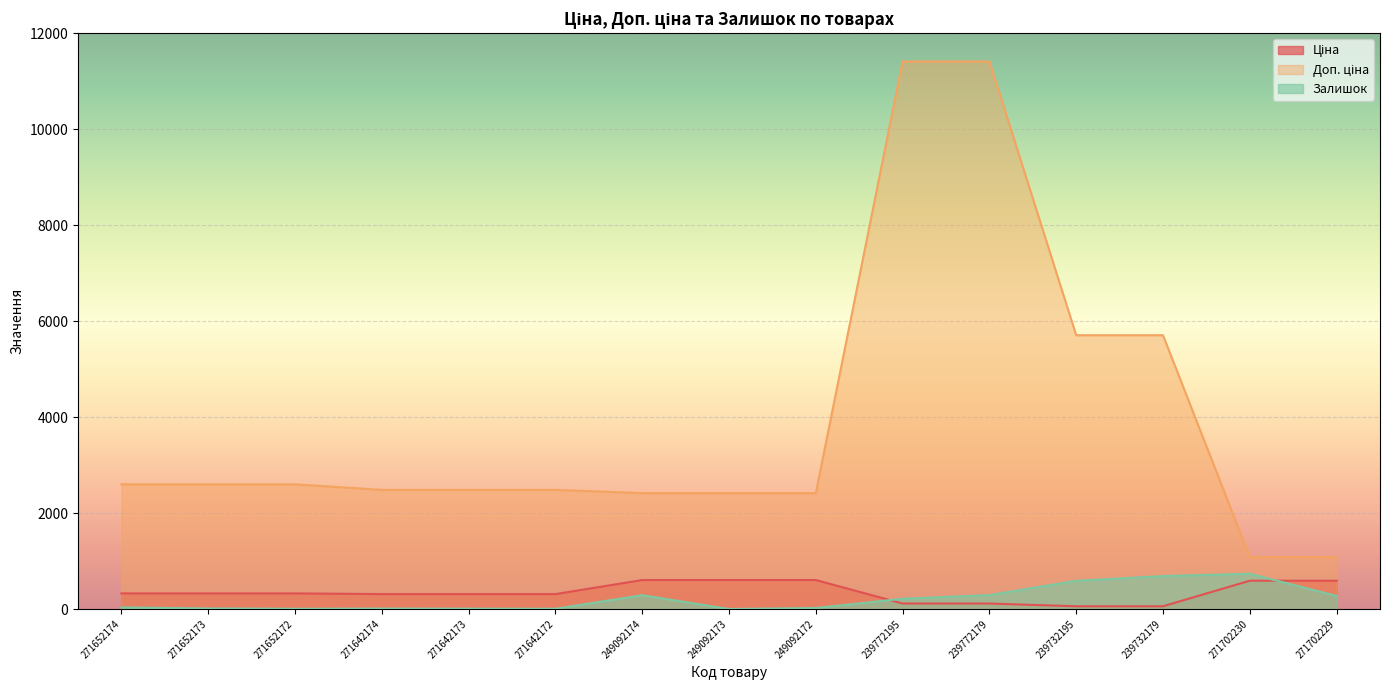

How many values in the Залишок series are below 33?

7